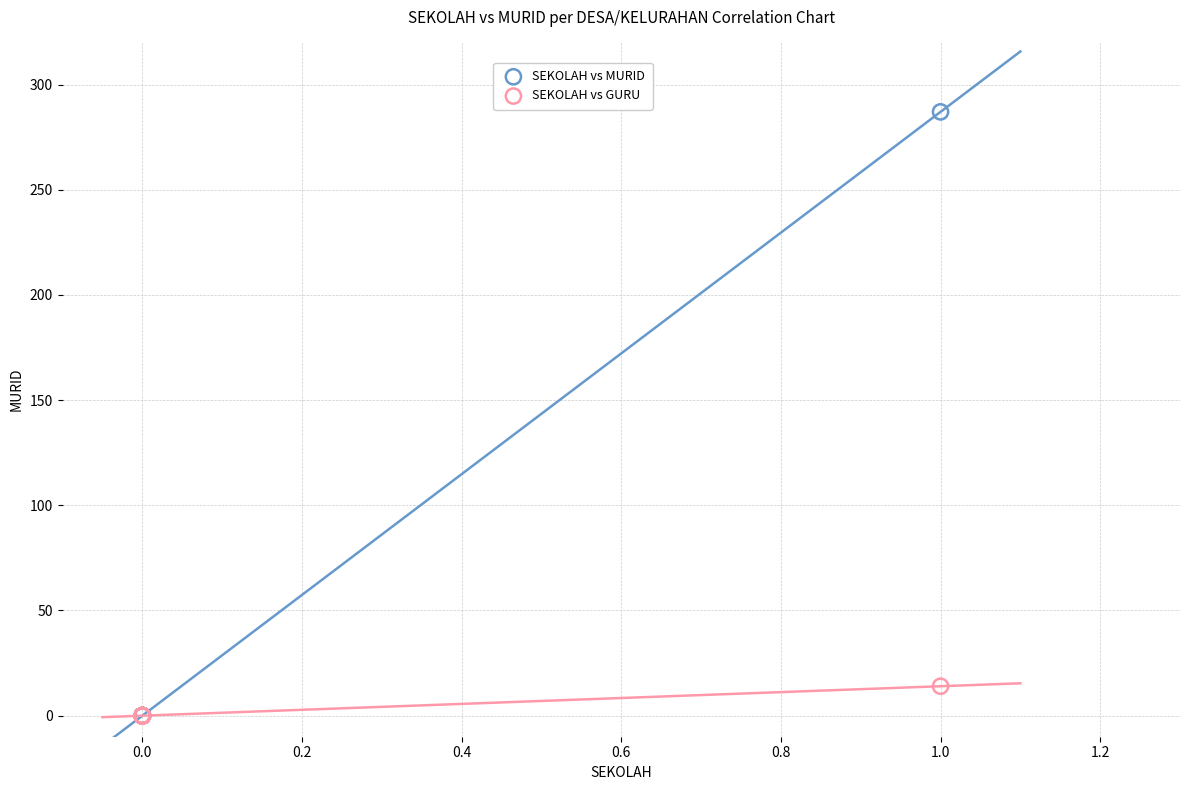

Across all series, what Y value is closest to 143?

14